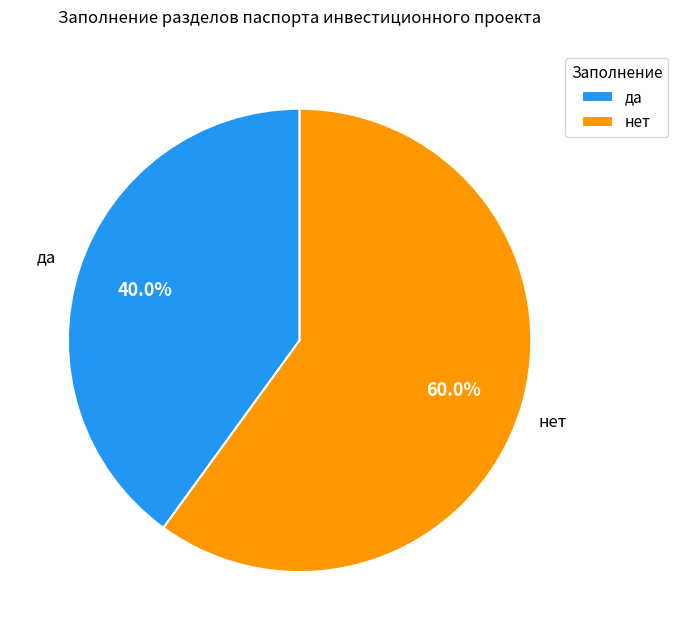

What is the total percentage of да and нет?

100.0%